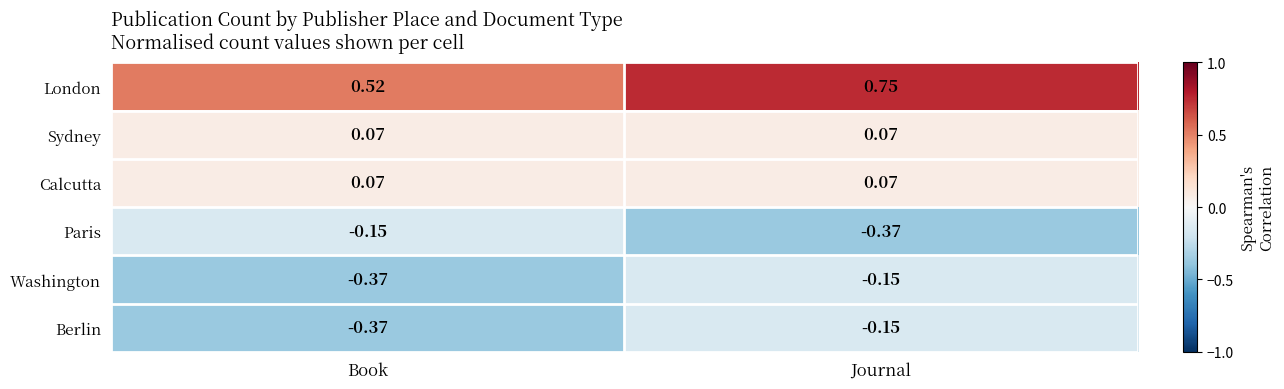

At which category does the chart reach its peak across all series?

Journal